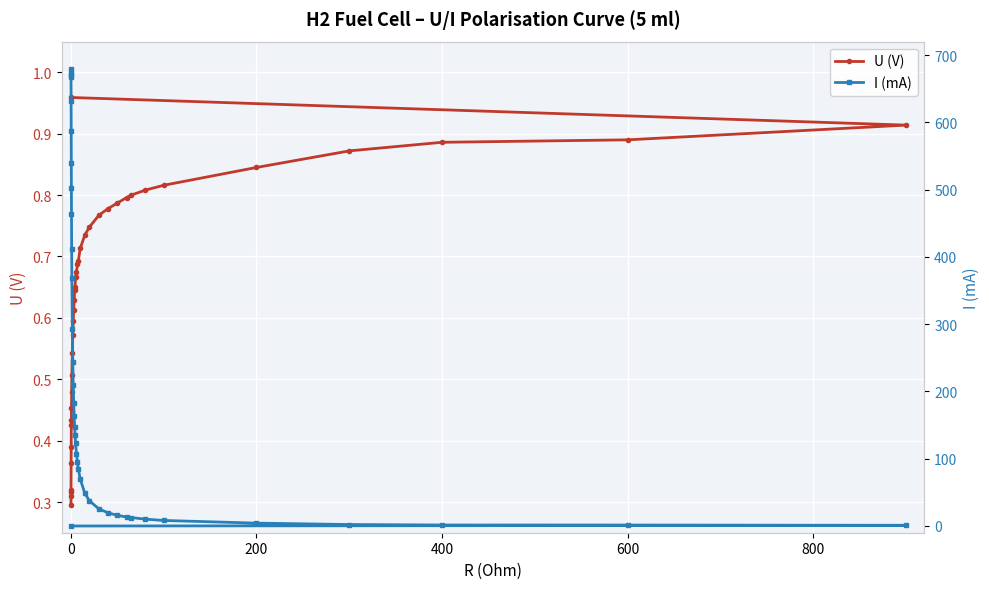

How many distinct data groups are displayed?

2